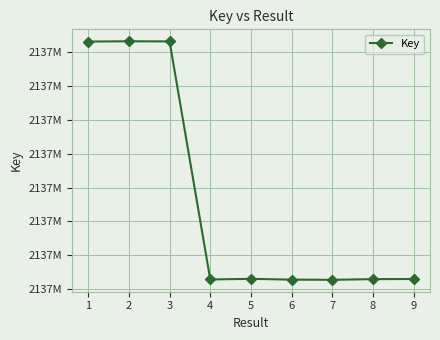

What is the change in value from 1 to 5?

-17499